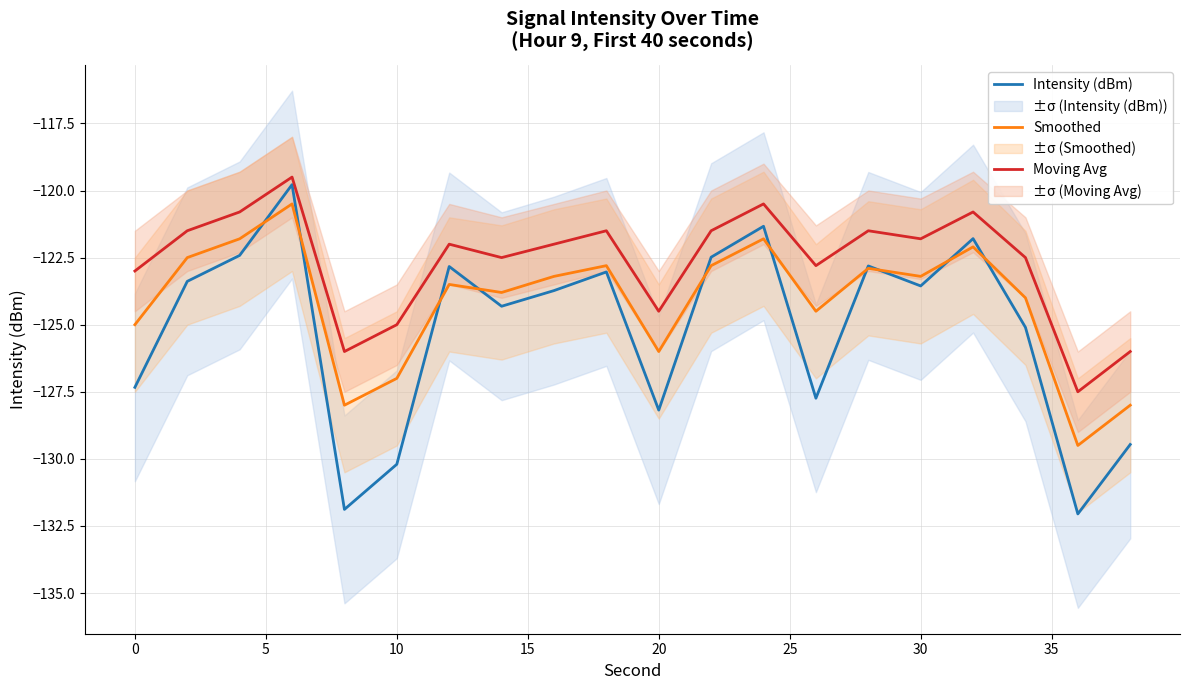

Reading right to left, transcribe all the data shown in this chart.

Intensity (dBm): -129.5	-132.1	-125.1	-121.8	-123.6	-122.8	-127.7	-121.3	-122.5	-128.2	-123.0	-123.7	-124.3	-122.8	-130.2	-131.9	-119.8	-122.4	-123.4	-127.3
Smoothed: -128.0	-129.5	-124.0	-122.1	-123.2	-122.9	-124.5	-121.8	-122.8	-126.0	-122.8	-123.2	-123.8	-123.5	-127.0	-128.0	-120.5	-121.8	-122.5	-125.0
Moving Avg: -126.0	-127.5	-122.5	-120.8	-121.8	-121.5	-122.8	-120.5	-121.5	-124.5	-121.5	-122.0	-122.5	-122.0	-125.0	-126.0	-119.5	-120.8	-121.5	-123.0